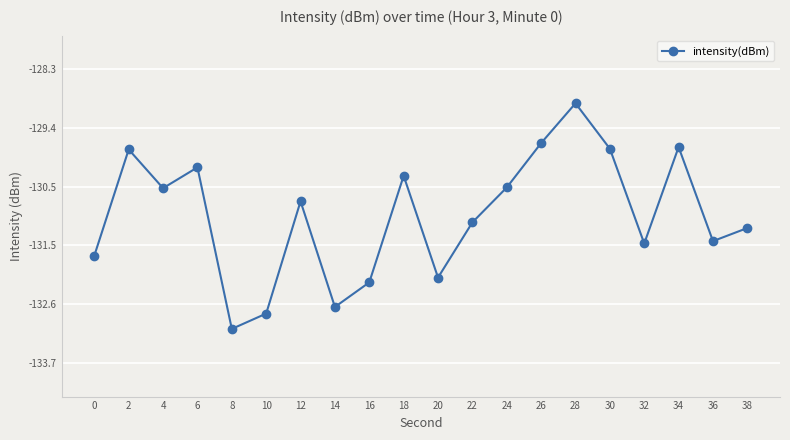

Read the value at 8.

-133.1